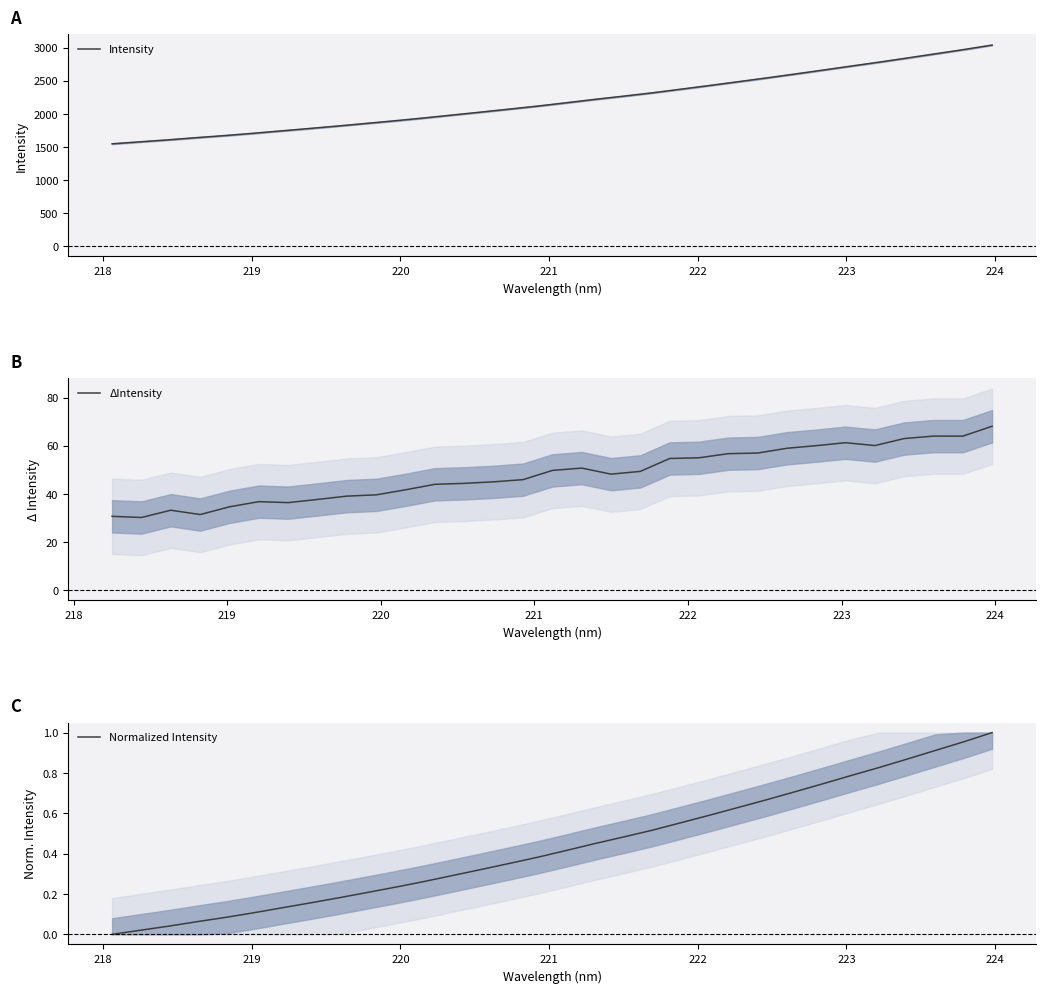

The value of y at 13 is 0.5. True or false?

False